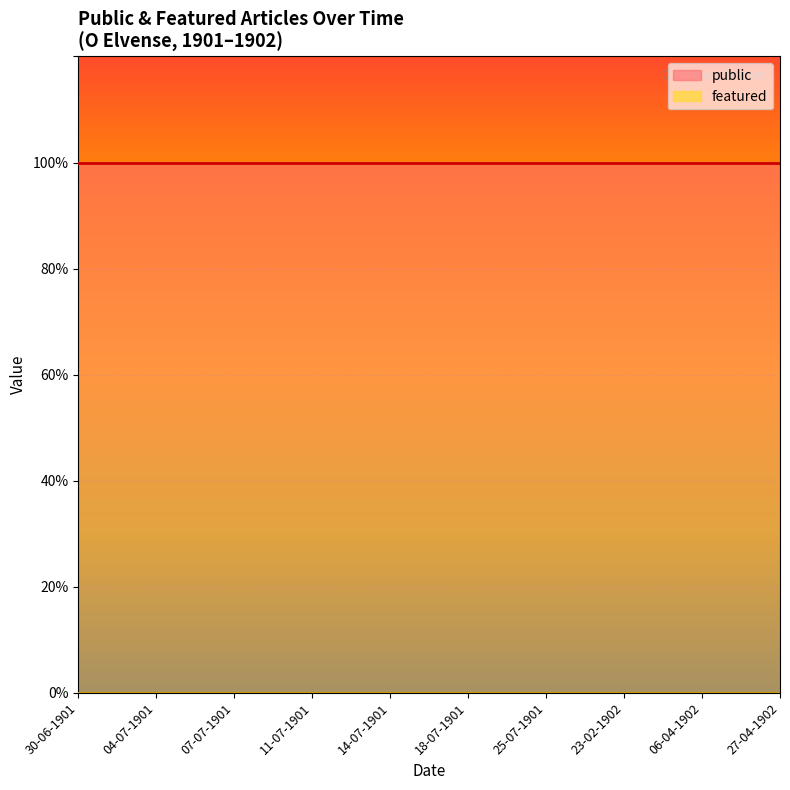

Which label corresponds to the largest value in the chart?

30-06-1901